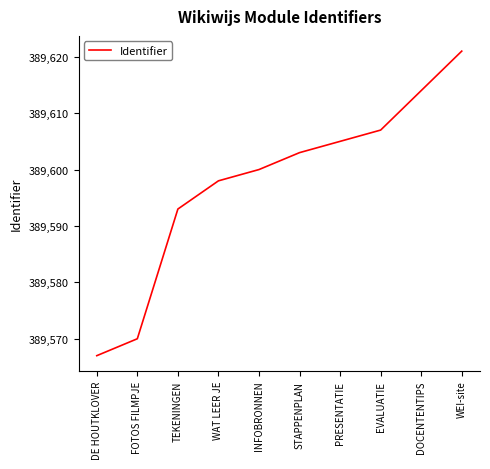

Reading right to left, extract all data points from this chart.

WEI-site=389621	DOCENTENTIPS=389614	EVALUATIE=389607	PRESENTATIE=389605	STAPPENPLAN=389603	INFOBRONNEN=389600	WAT LEER JE=389598	TEKENINGEN=389593	FOTOS FILMPJE=389570	DE HOUTKLOVER=389567